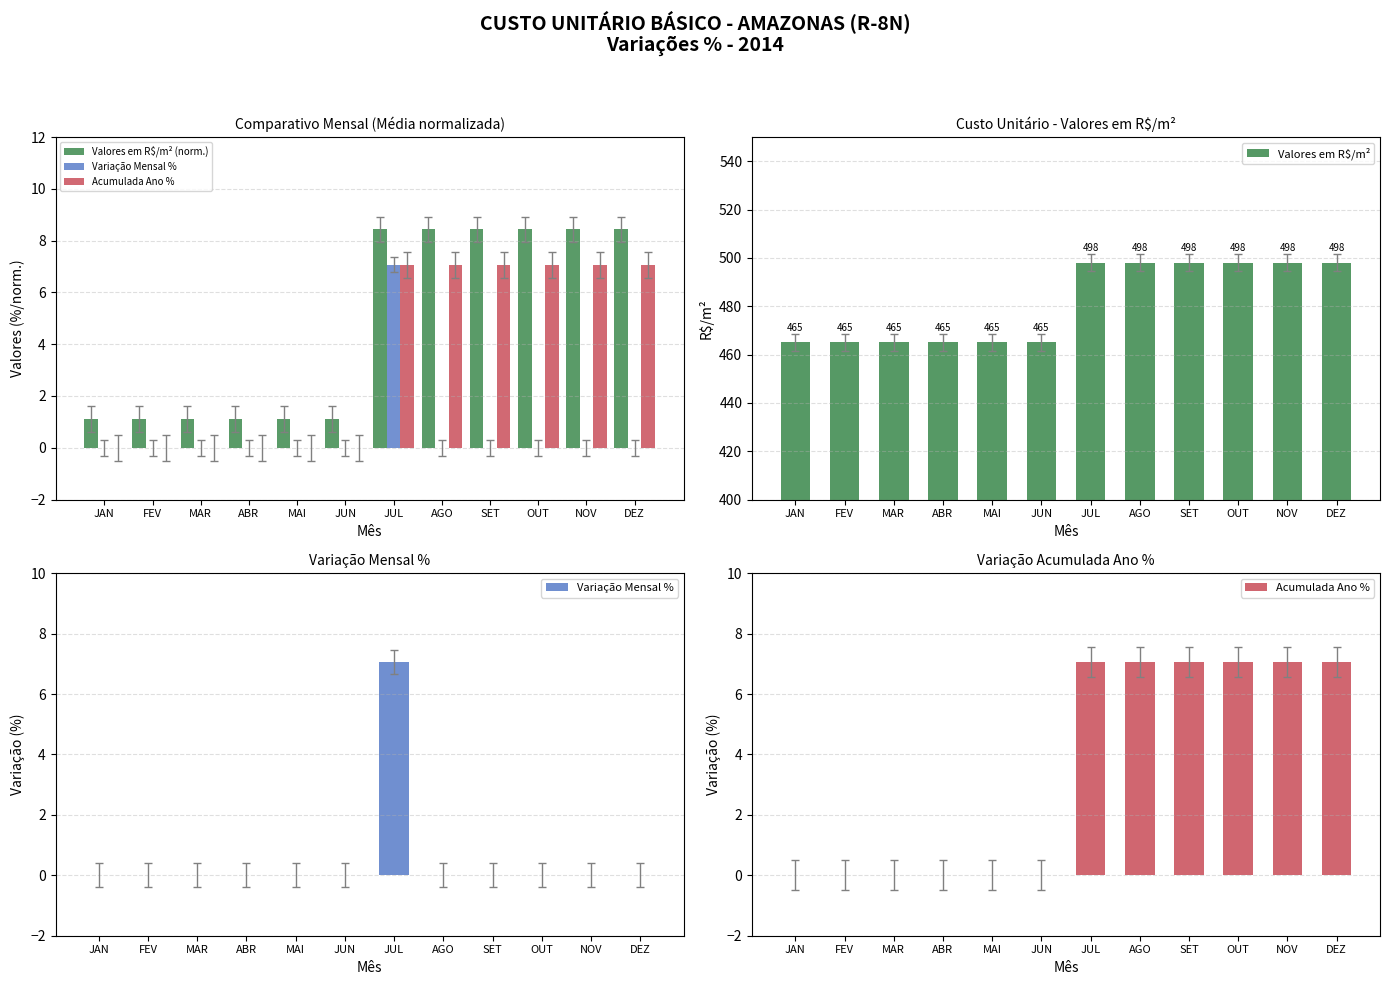

What is the sum of the Valores em R$/m² (norm.) values at FEV and JUL?

9.6